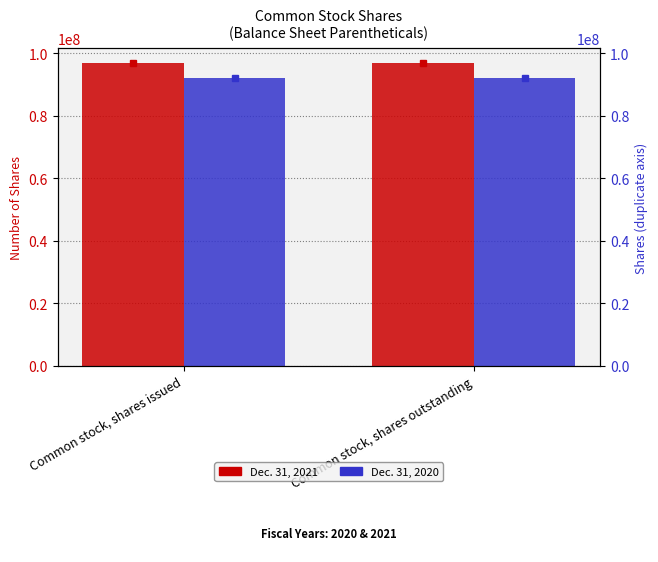

At which label does Dec. 31, 2020 reach its minimum?

Common stock, shares issued